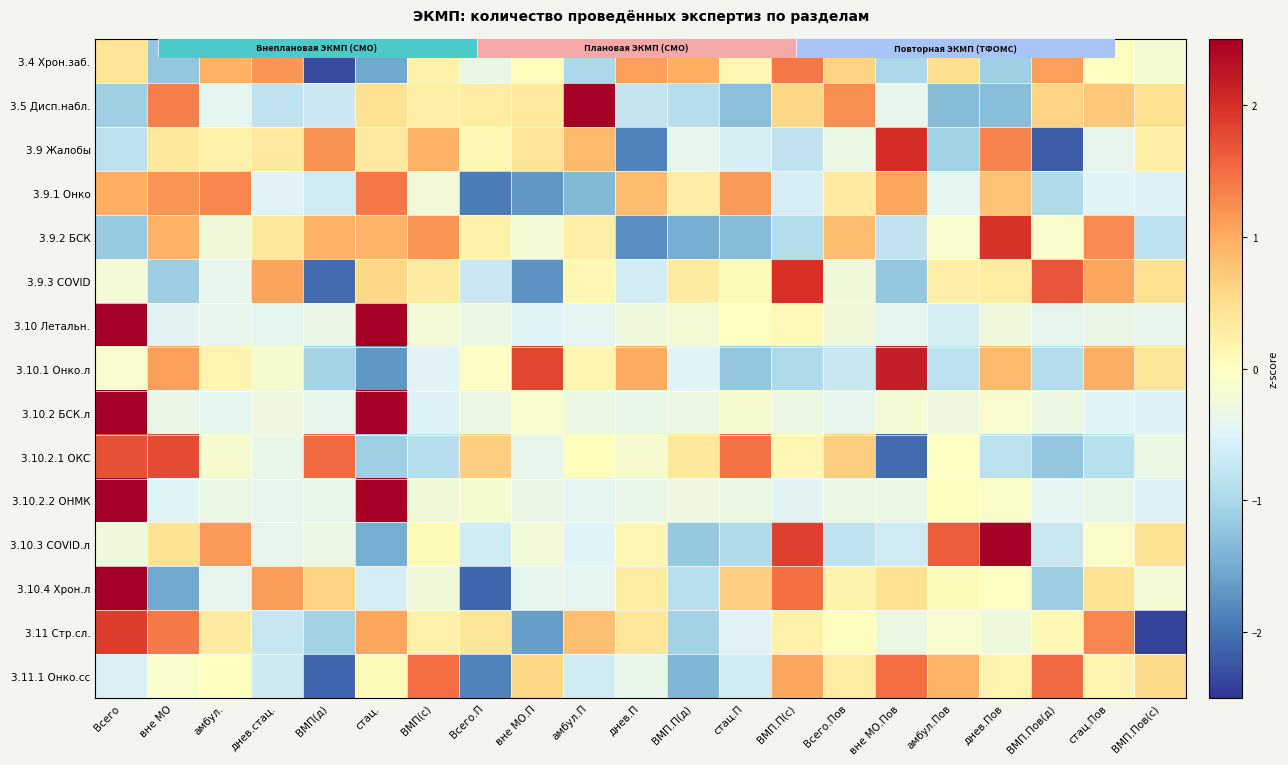

The 3.11.1 Онко.сс series shows 0.1 at днев.Пов. True or false?

False